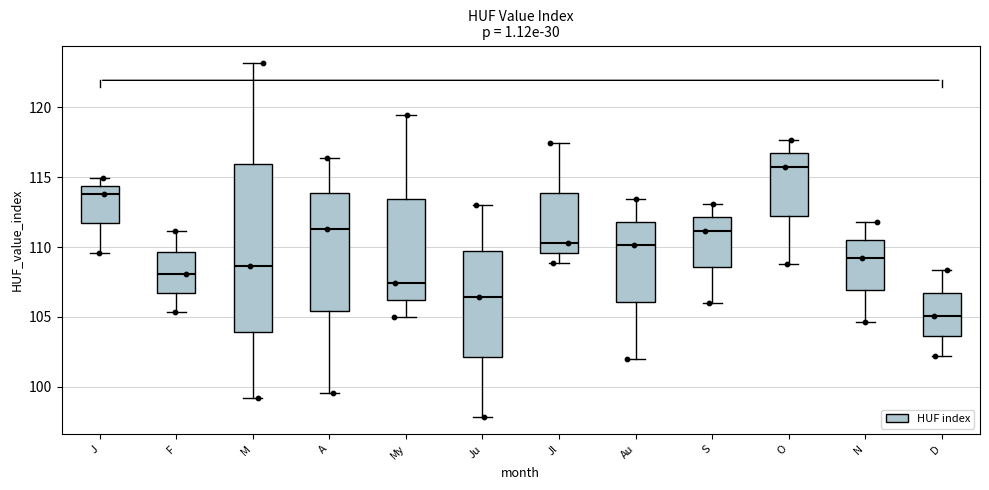

Where is the lower edge of the box for S on the y-axis? The values are not printed on the chart, so give them approximately, as read against the axis.

108.5